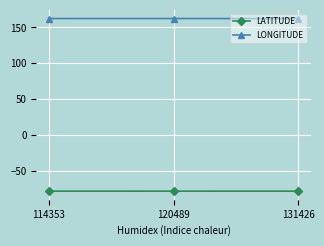

What is the maximum value for LONGITUDE?

162.4